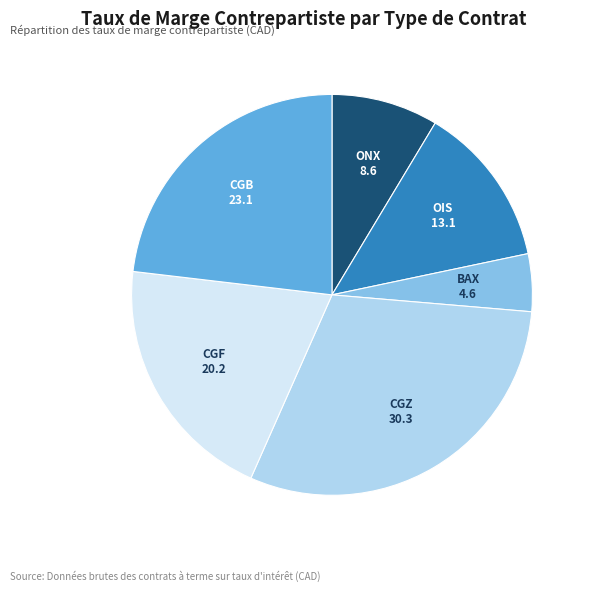

The BAX slice represents 5% of the pie. True or false?

True